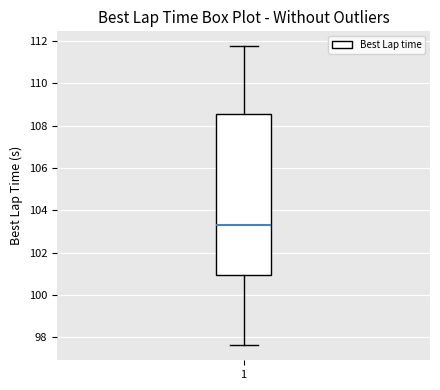

Read this box plot against the y-axis: the position of the median line, the range covered by the box, and the ends of both whiskers. The values are not printed on the chart, so give them approximately, as read against the axis.

median 103.2, box 101.0 to 108.6, whiskers 97.6 to 111.8